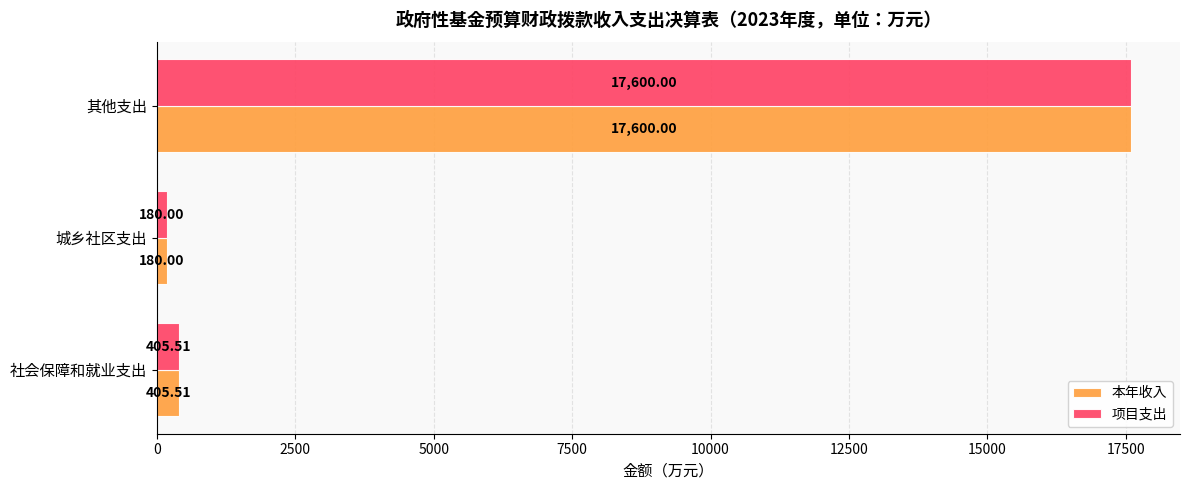

At which category is the sum across all series the highest?

其他支出